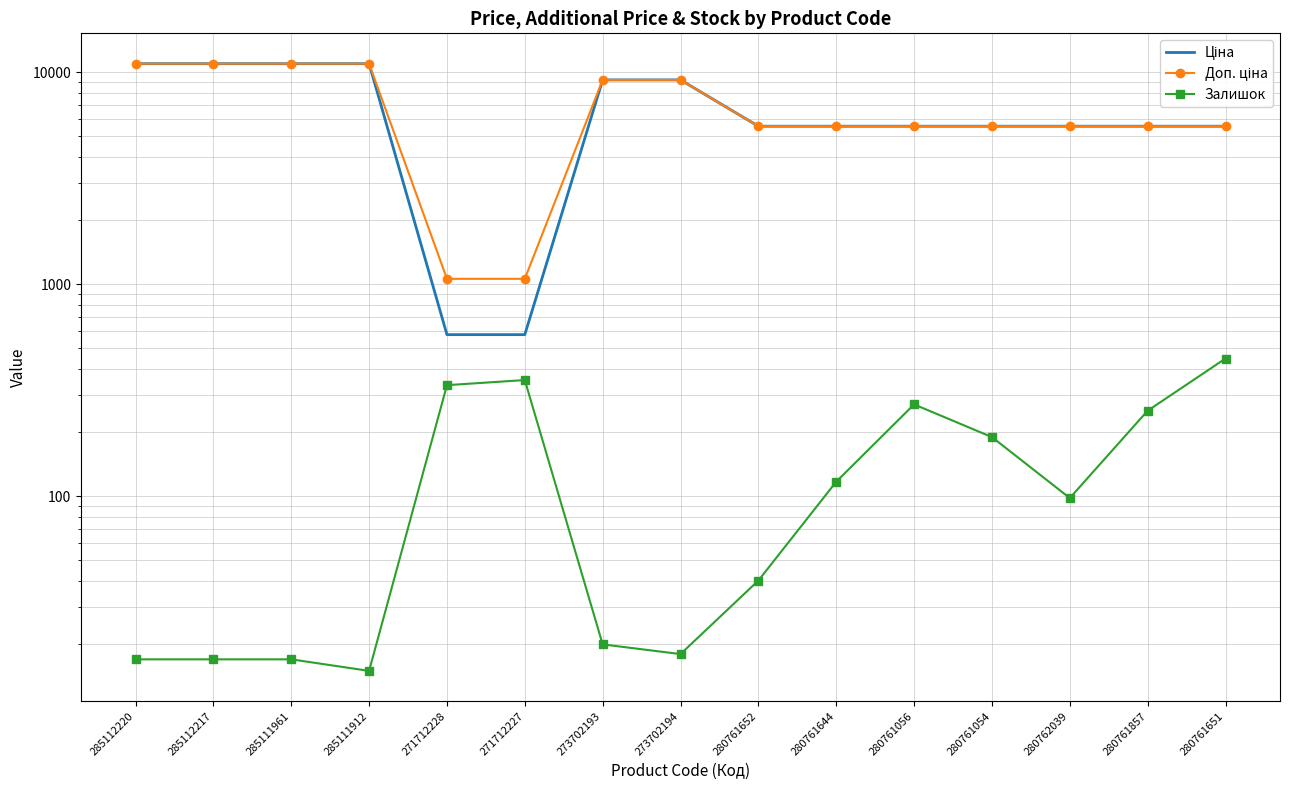

How many lines are shown in the chart?

3